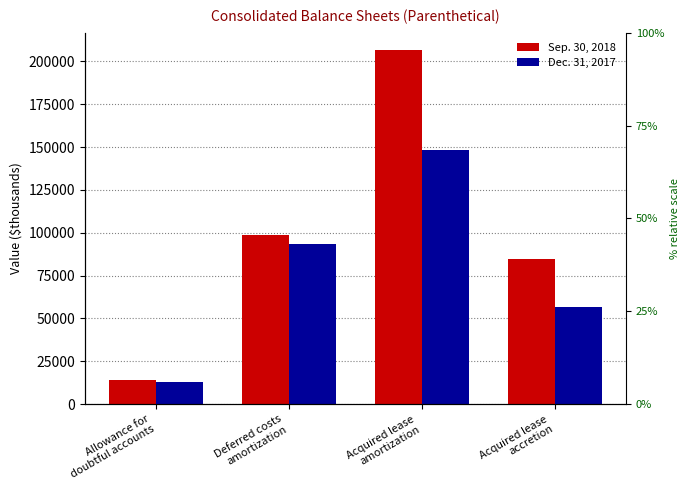

At which label does Sep. 30, 2018 reach its peak?

Acquired lease
amortization